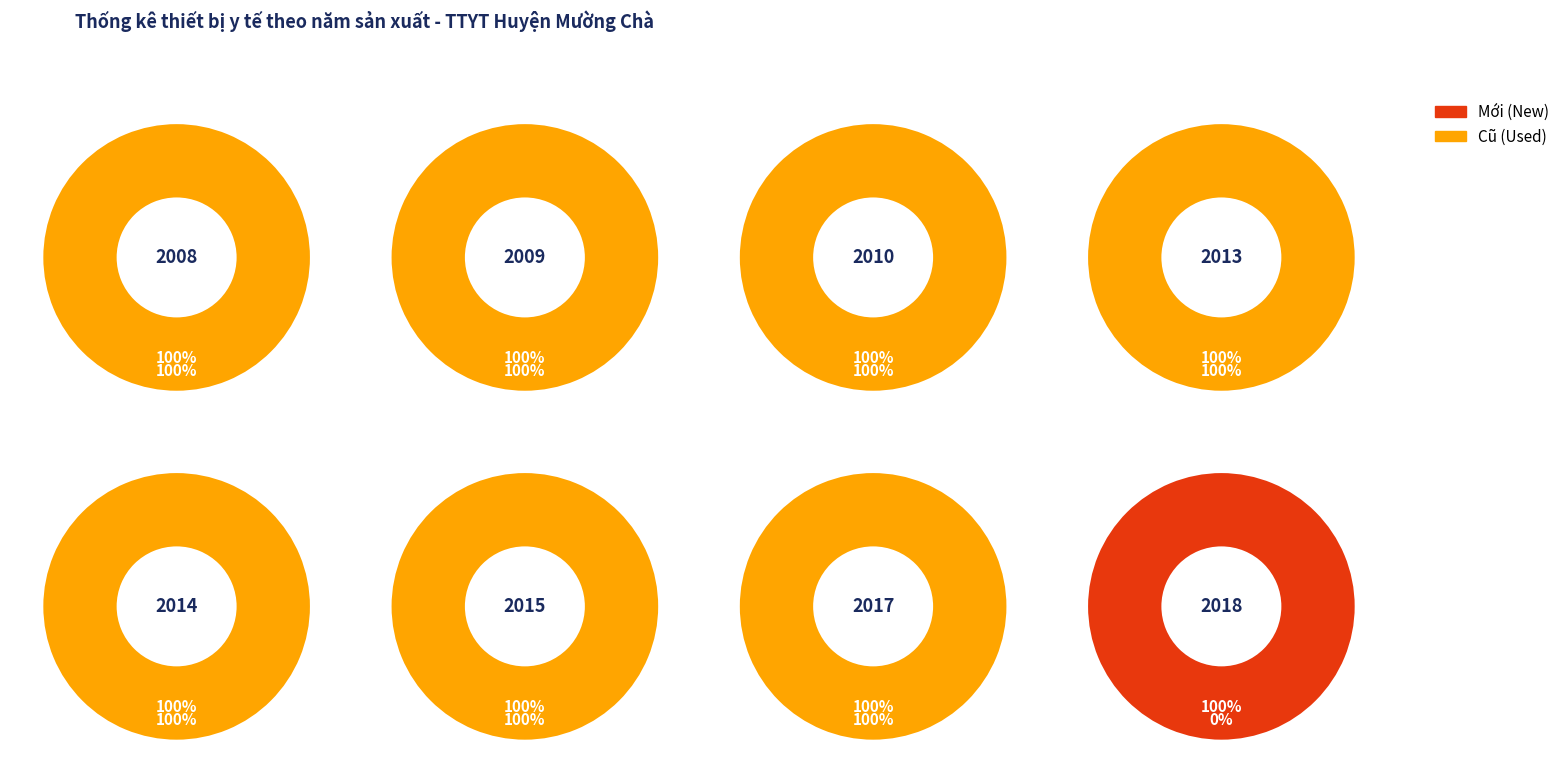

How many segments does this pie chart have?

7